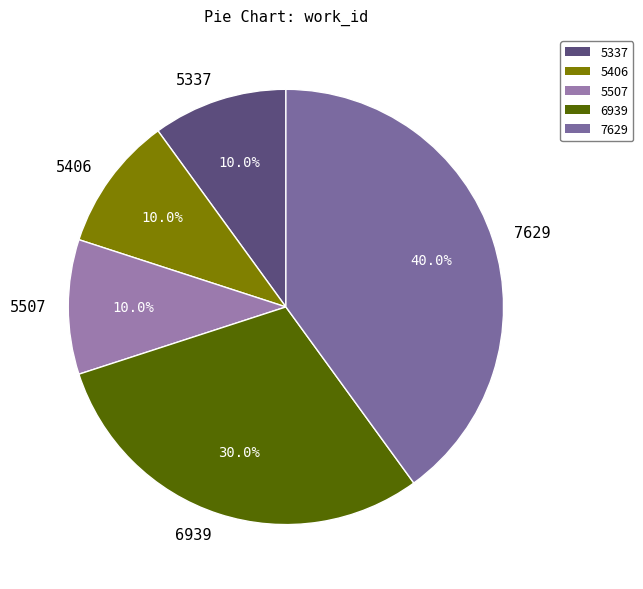

What percentage do 6939 and 7629 together represent?

70.0%